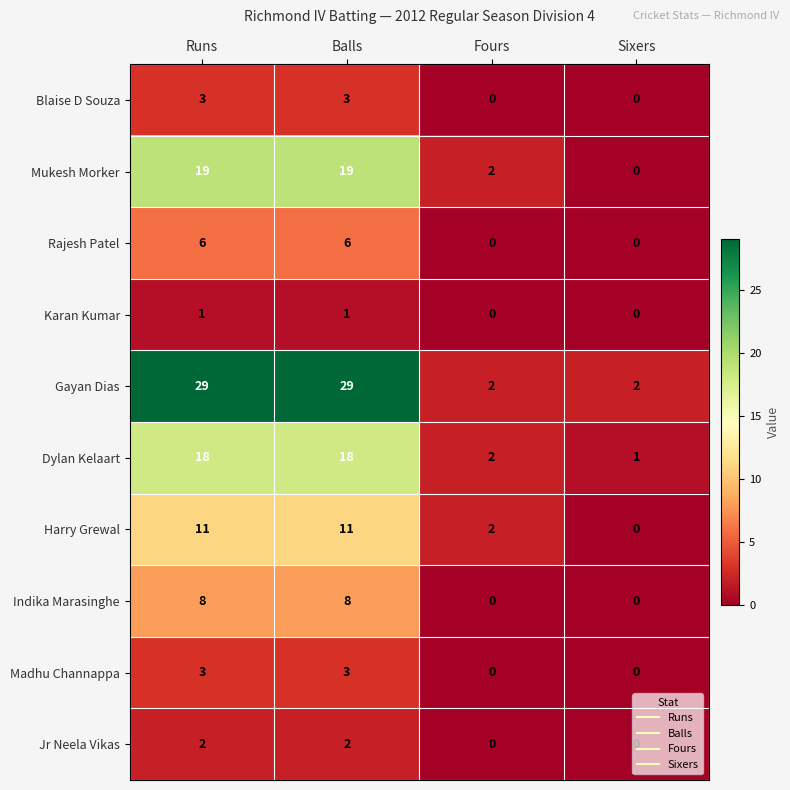

What is the sum of the Rajesh Patel values at Sixers and Balls?

6